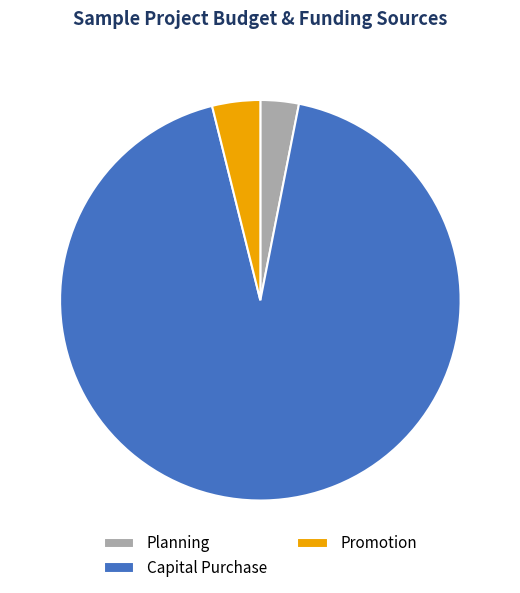

The Planning slice represents 3% of the pie. True or false?

True